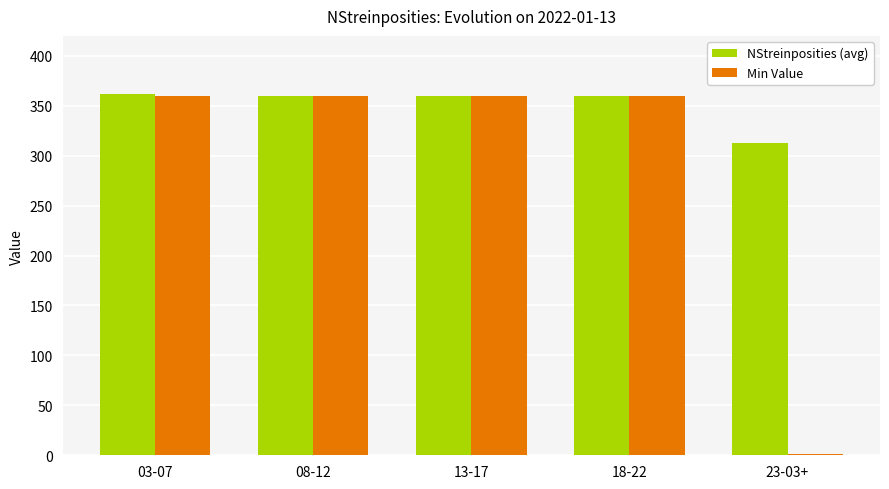

What is the highest value of the NStreinposities (avg) series?

362.0